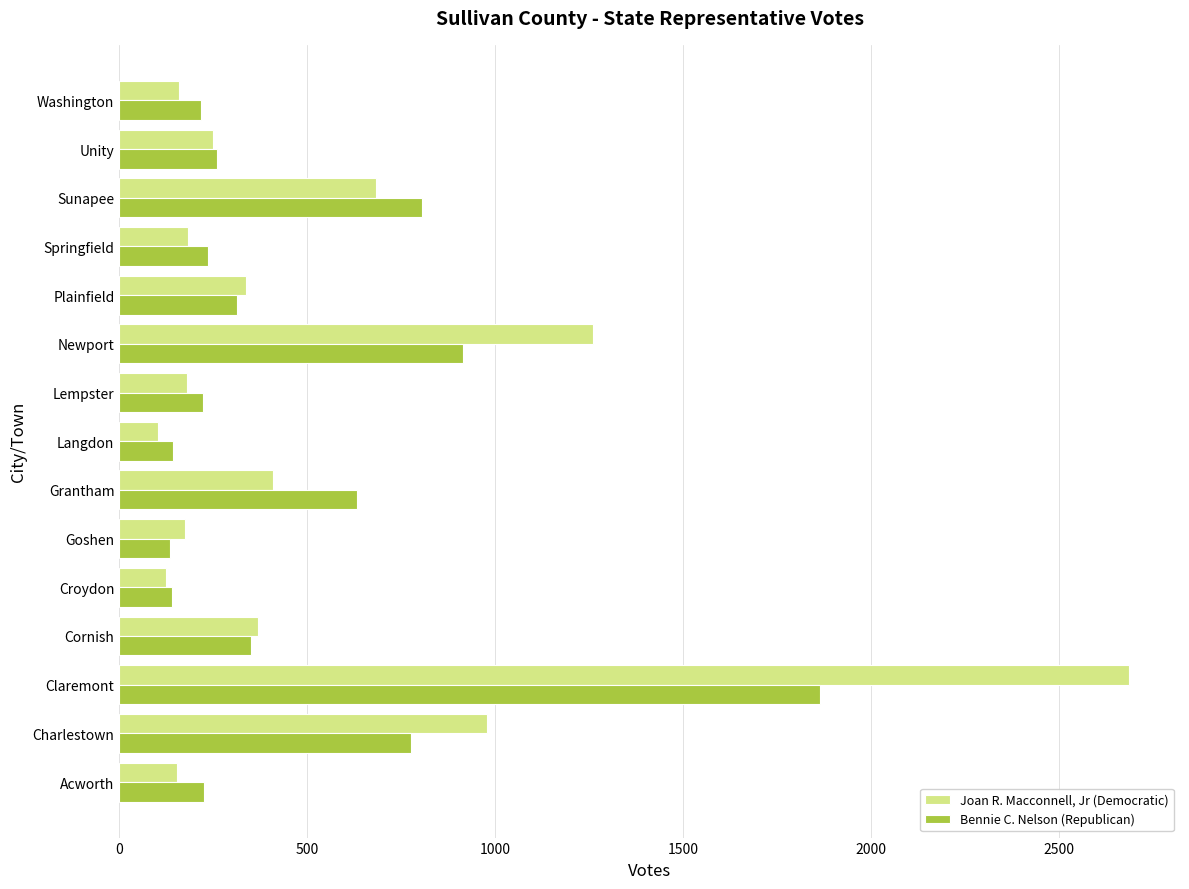

List the series in order of their peak value, lowest first.

Bennie C. Nelson (Republican), Joan R. Macconnell, Jr (Democratic)